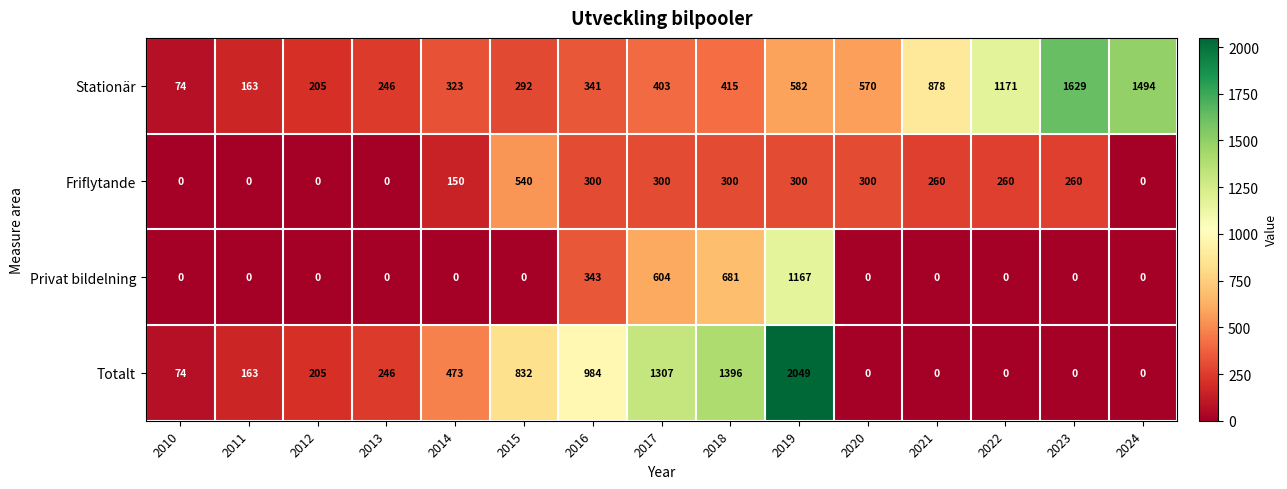

The value of Stationär at 2024 is 1494. True or false?

True